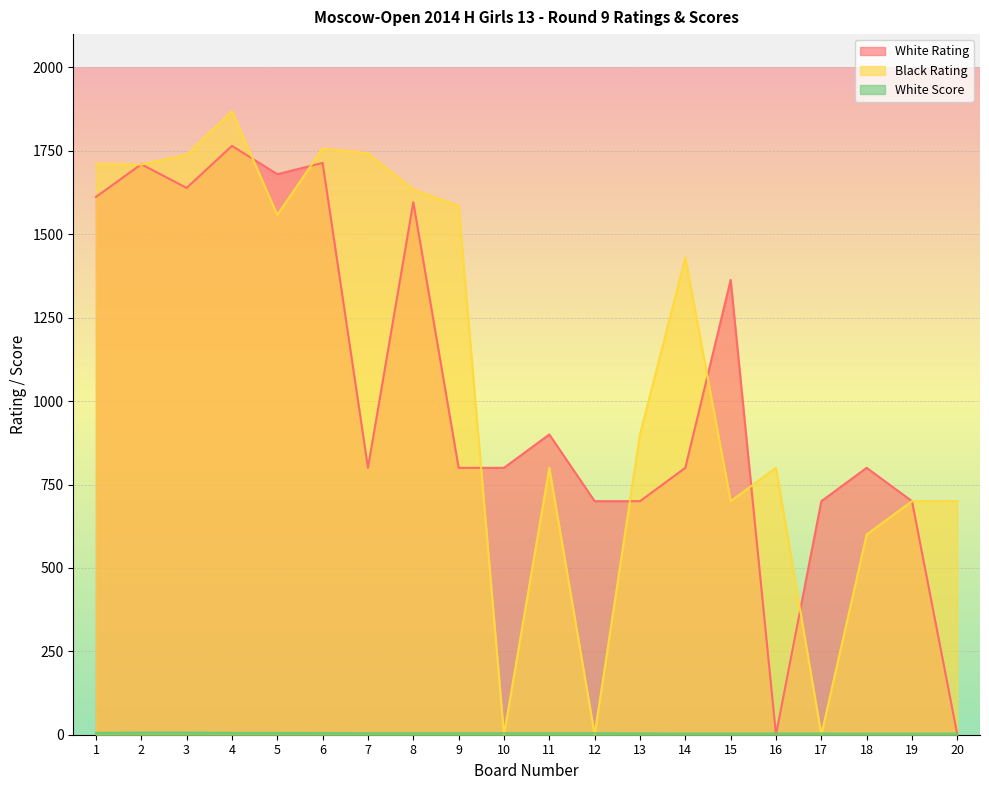

After their last crossing, which series has the higher values: White Score or Black Rating?

Black Rating